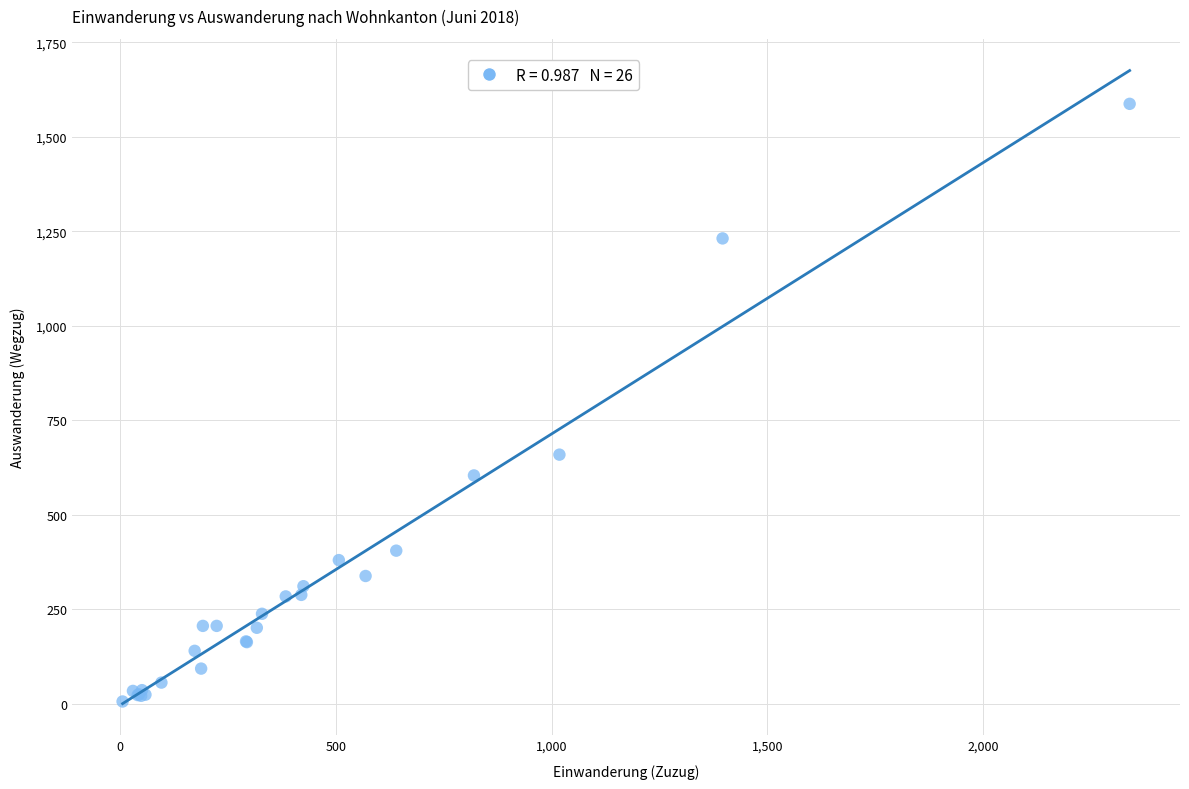

What Y value in the scatter plot is closest to 796?

659